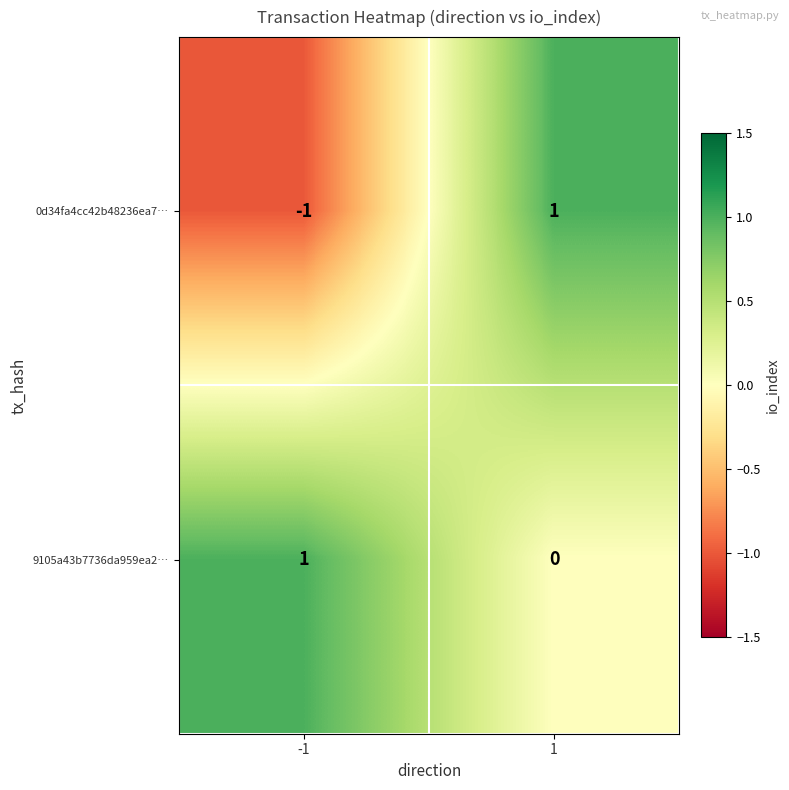

Reading left to right, what are all the values shown in this chart?

0d34fa4cc42b48236ea7…: -1=-1	1=1
9105a43b7736da959ea2…: -1=1	1=0